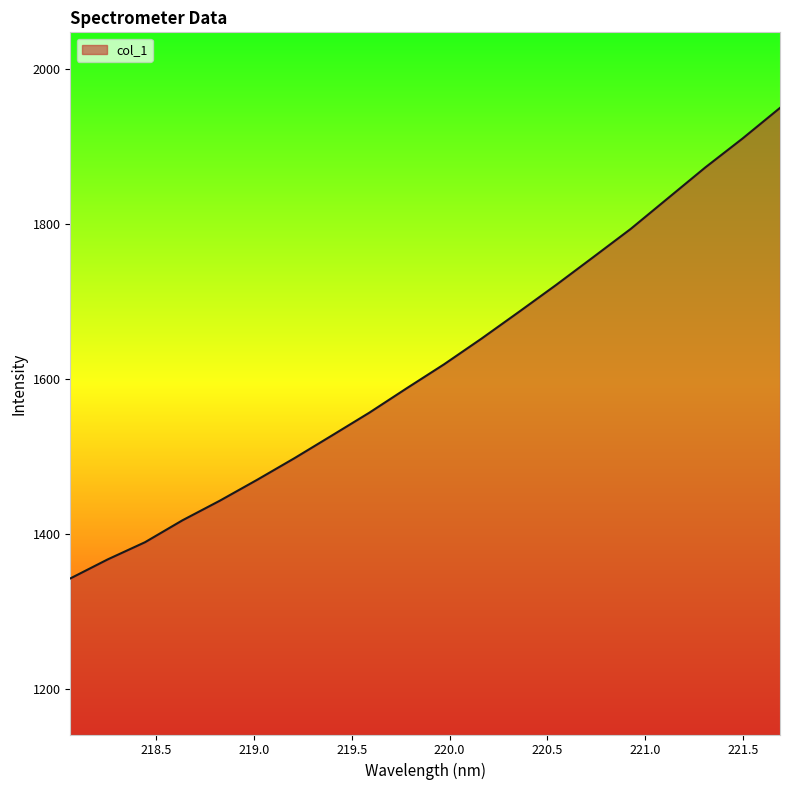

What is the maximum value shown in the chart?

1950.2